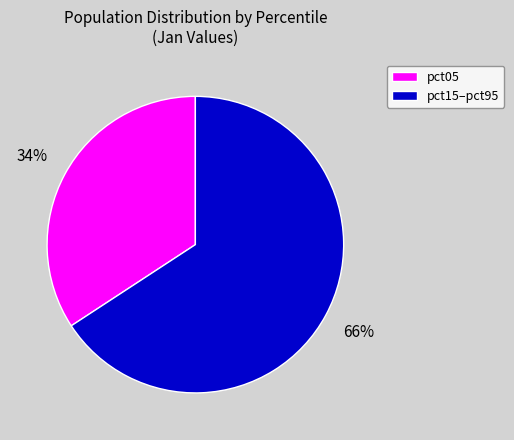

Is there a majority slice in this chart?

Yes